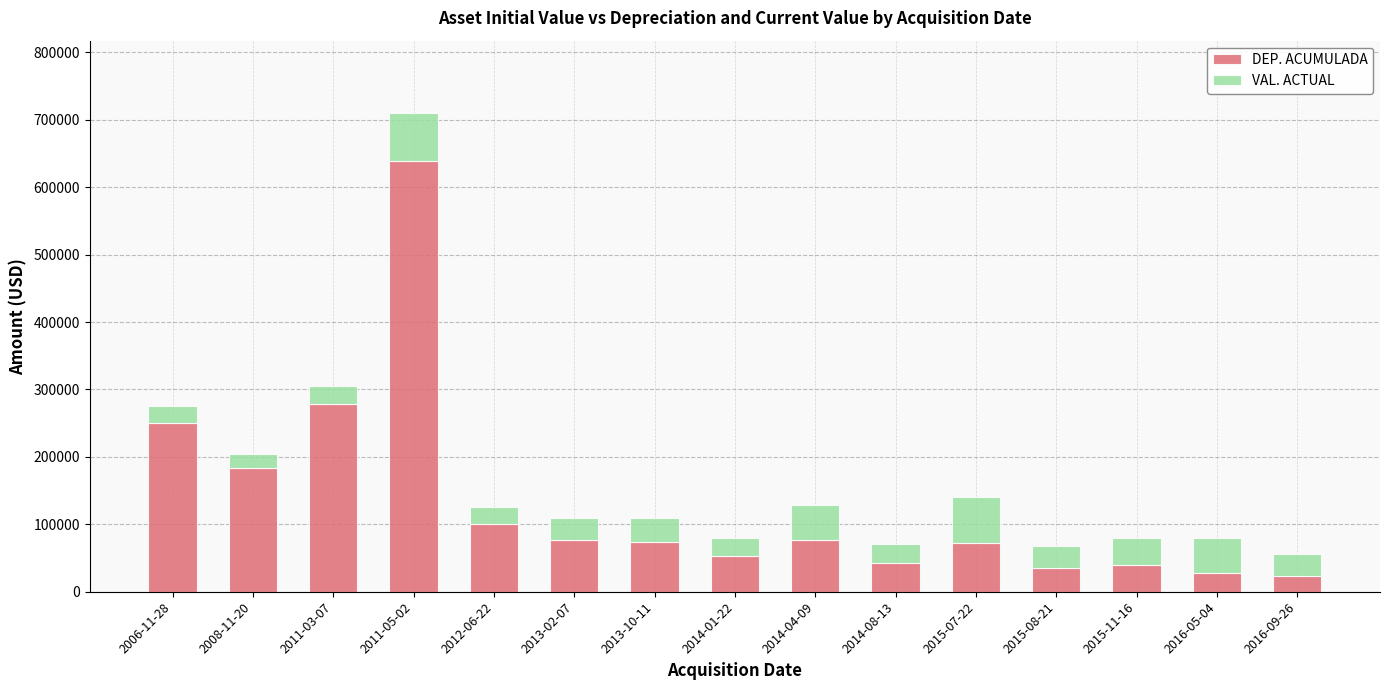

What is the difference between the DEP. ACUMULADA values at 2015-07-22 and 2012-06-22?

27163.9